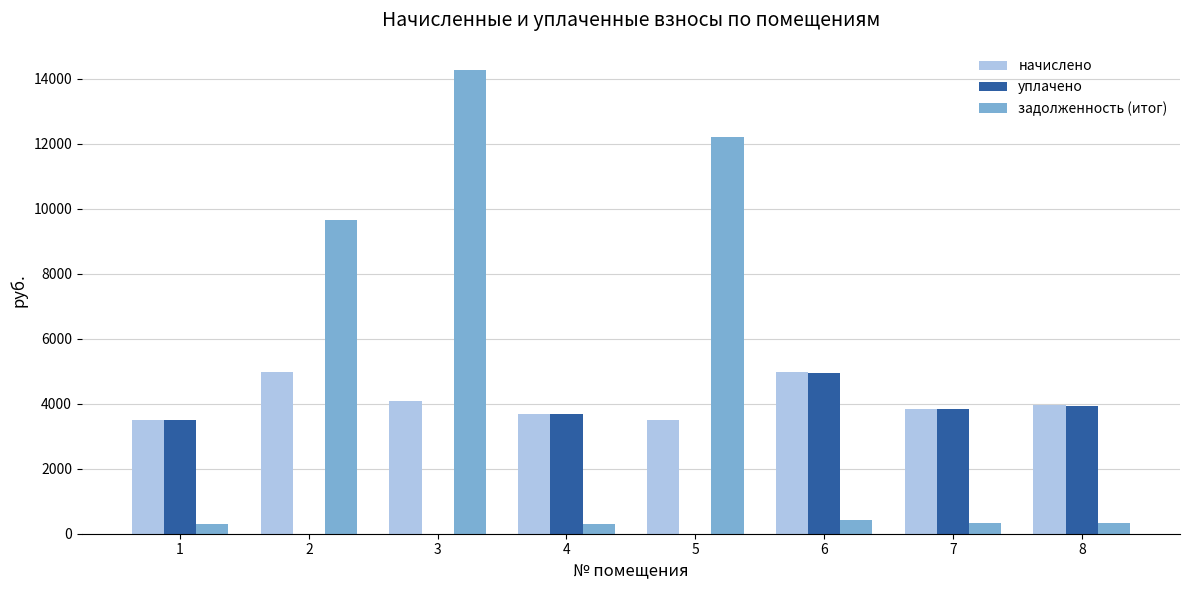

Which series has the largest total across all categories?

задолженность (итог)